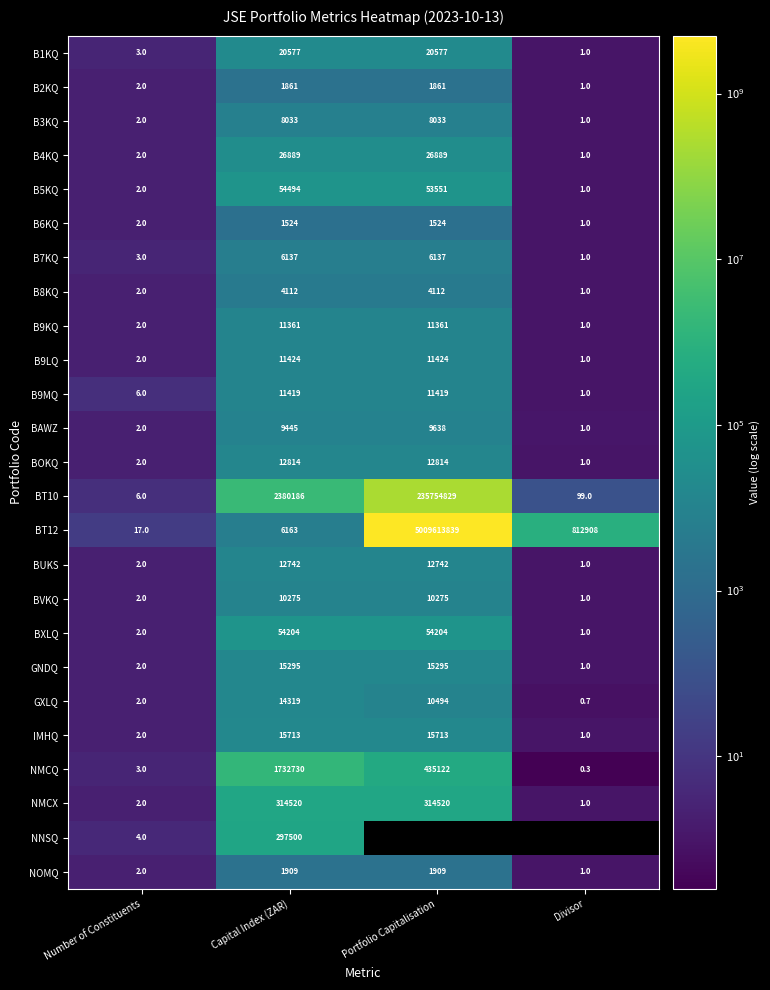

What is the difference between the maximum and minimum values in the B9LQ series?

11423.0